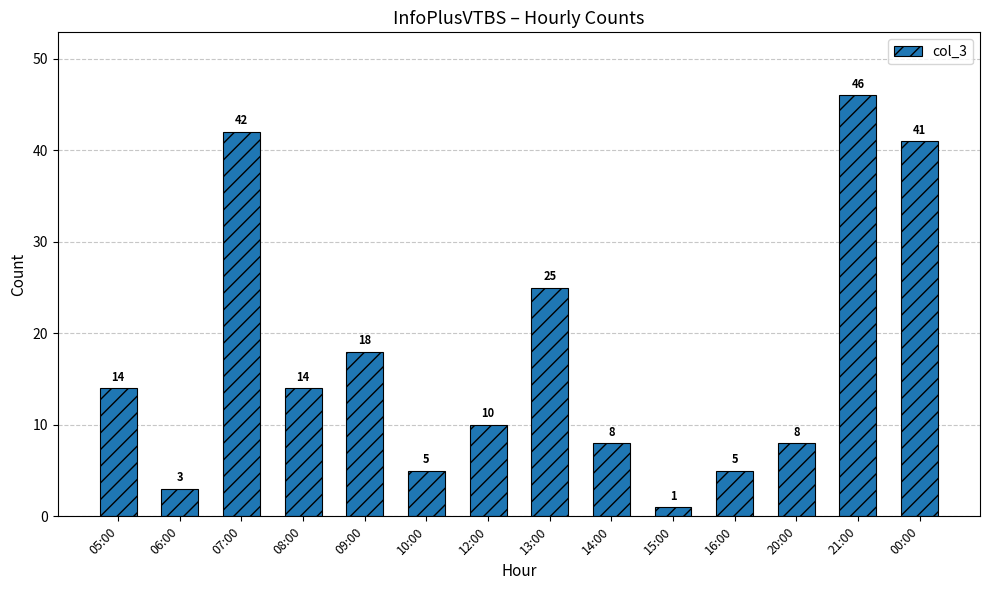

What is the sum of the values at 16:00 and 12:00?

15